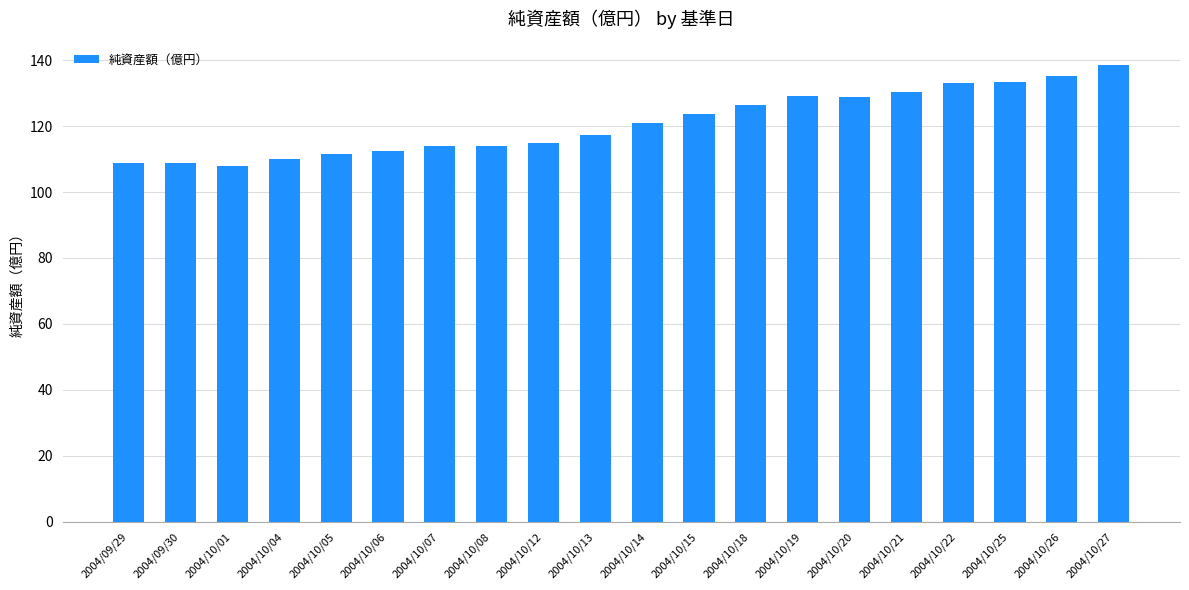

How many distinct data groups are displayed?

1